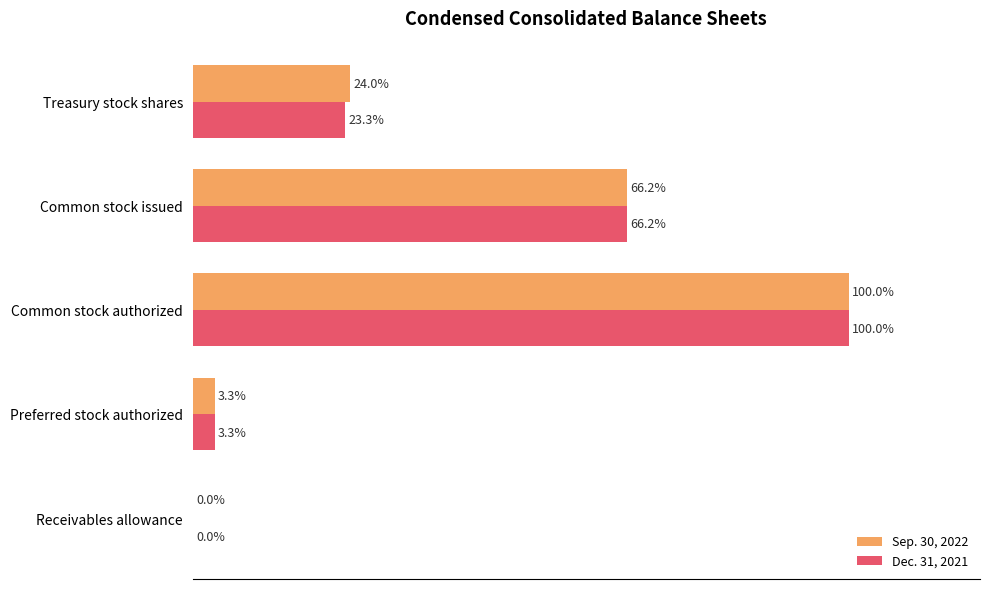

At which category is the sum across all series the highest?

Common stock authorized